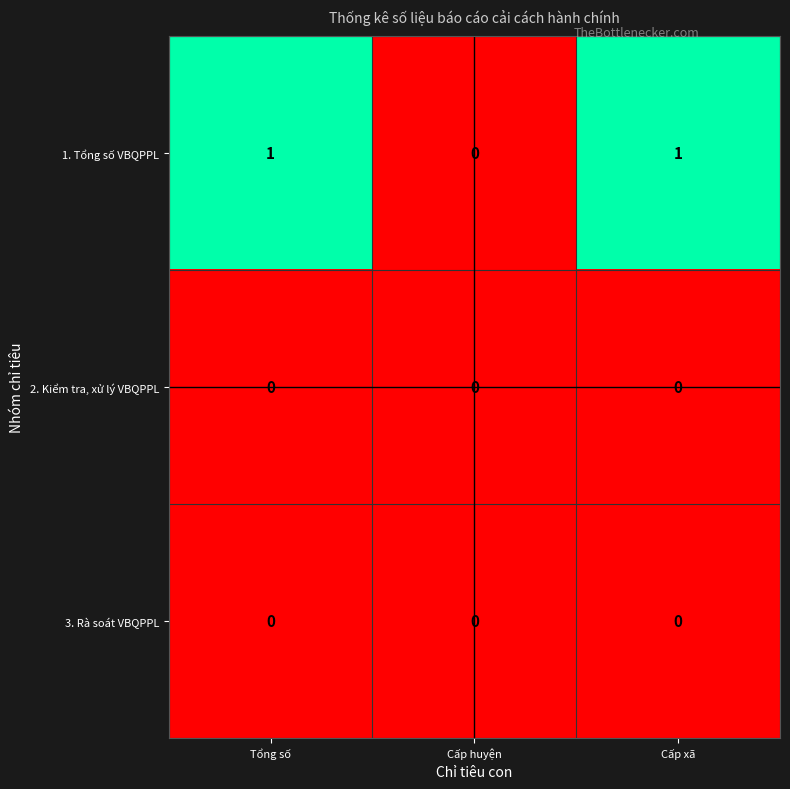

Count the number of categories in the chart.

3